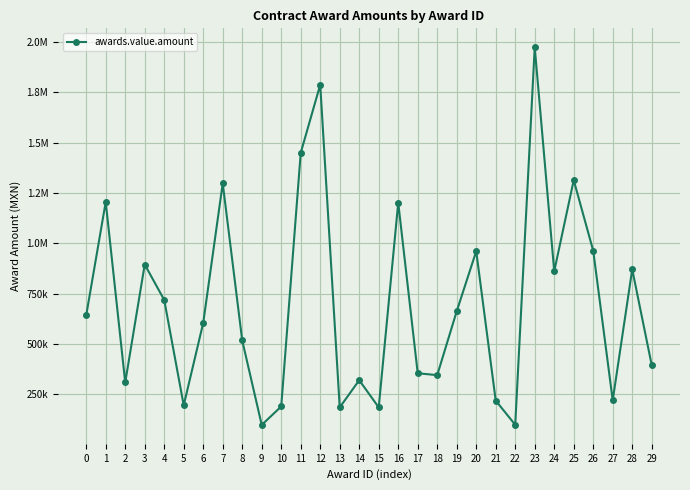

Reading left to right, extract all data points from this chart.

643101.6	1205939.0	309288.8	895223.9	719185.1	195754.0	605305.0	1298414.7	517863.7	98332.9	189935.2	1449755.0	1788527.9	185443.4	320475.3	185443.4	1202392.4	355062.0	345557.9	663234.4	961334.6	218955.1	98928.0	1974771.5	861663.1	1314379.1	963496.8	220714.1	871105.3	395418.7